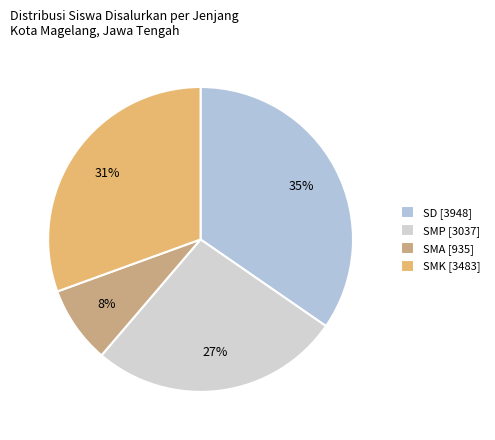

How many segments does this pie chart have?

4